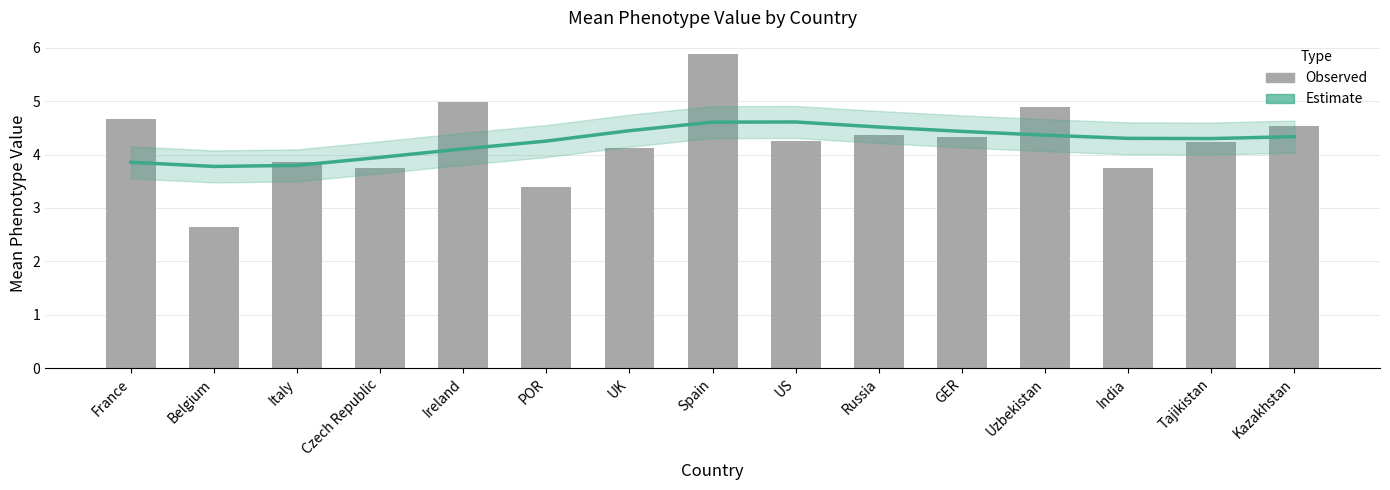

What is the spread (max minus min) of values at India?

0.6